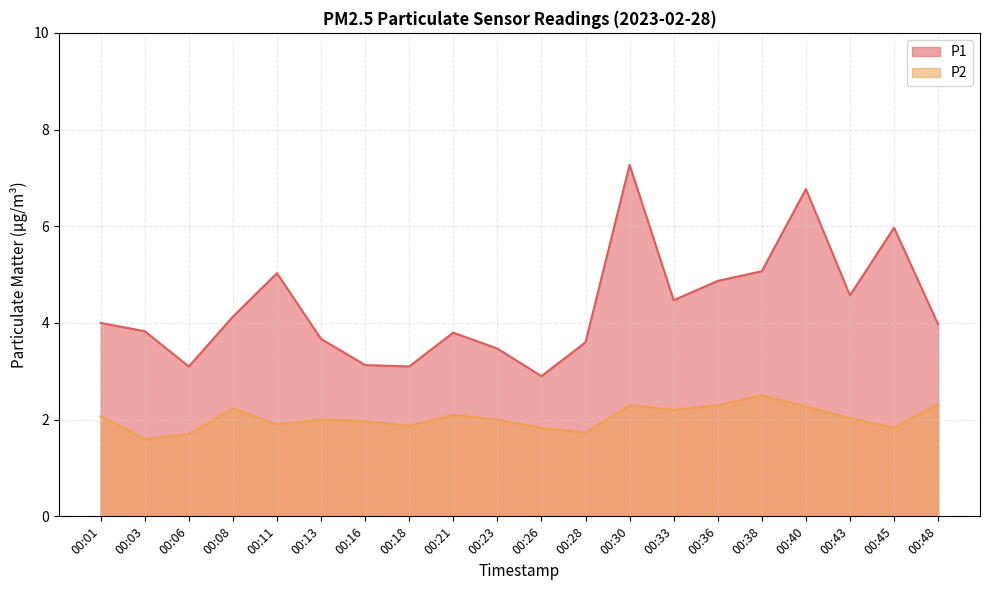

True or false: P2 and P1 intersect in this chart.

False